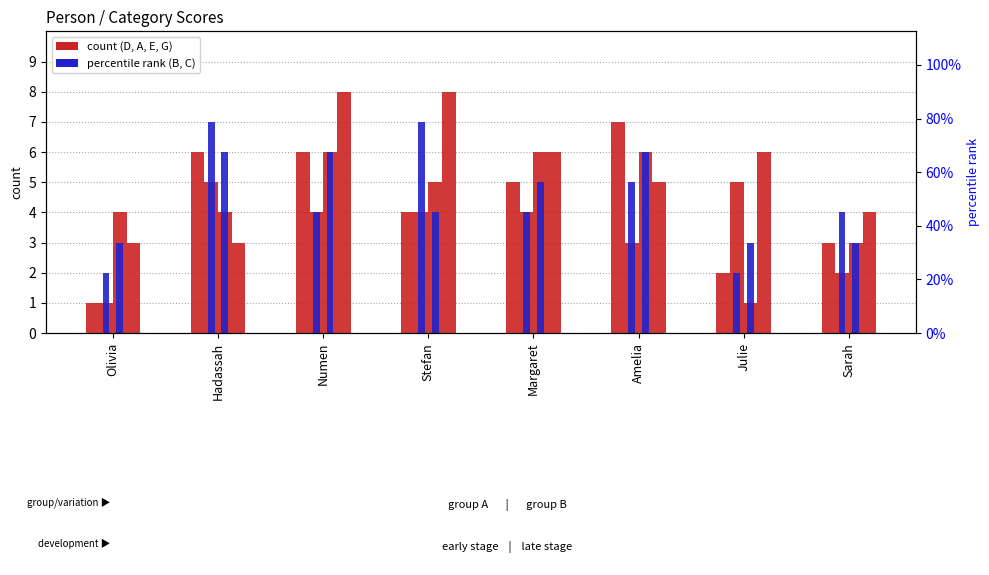

What is the minimum value shown in the chart?

1